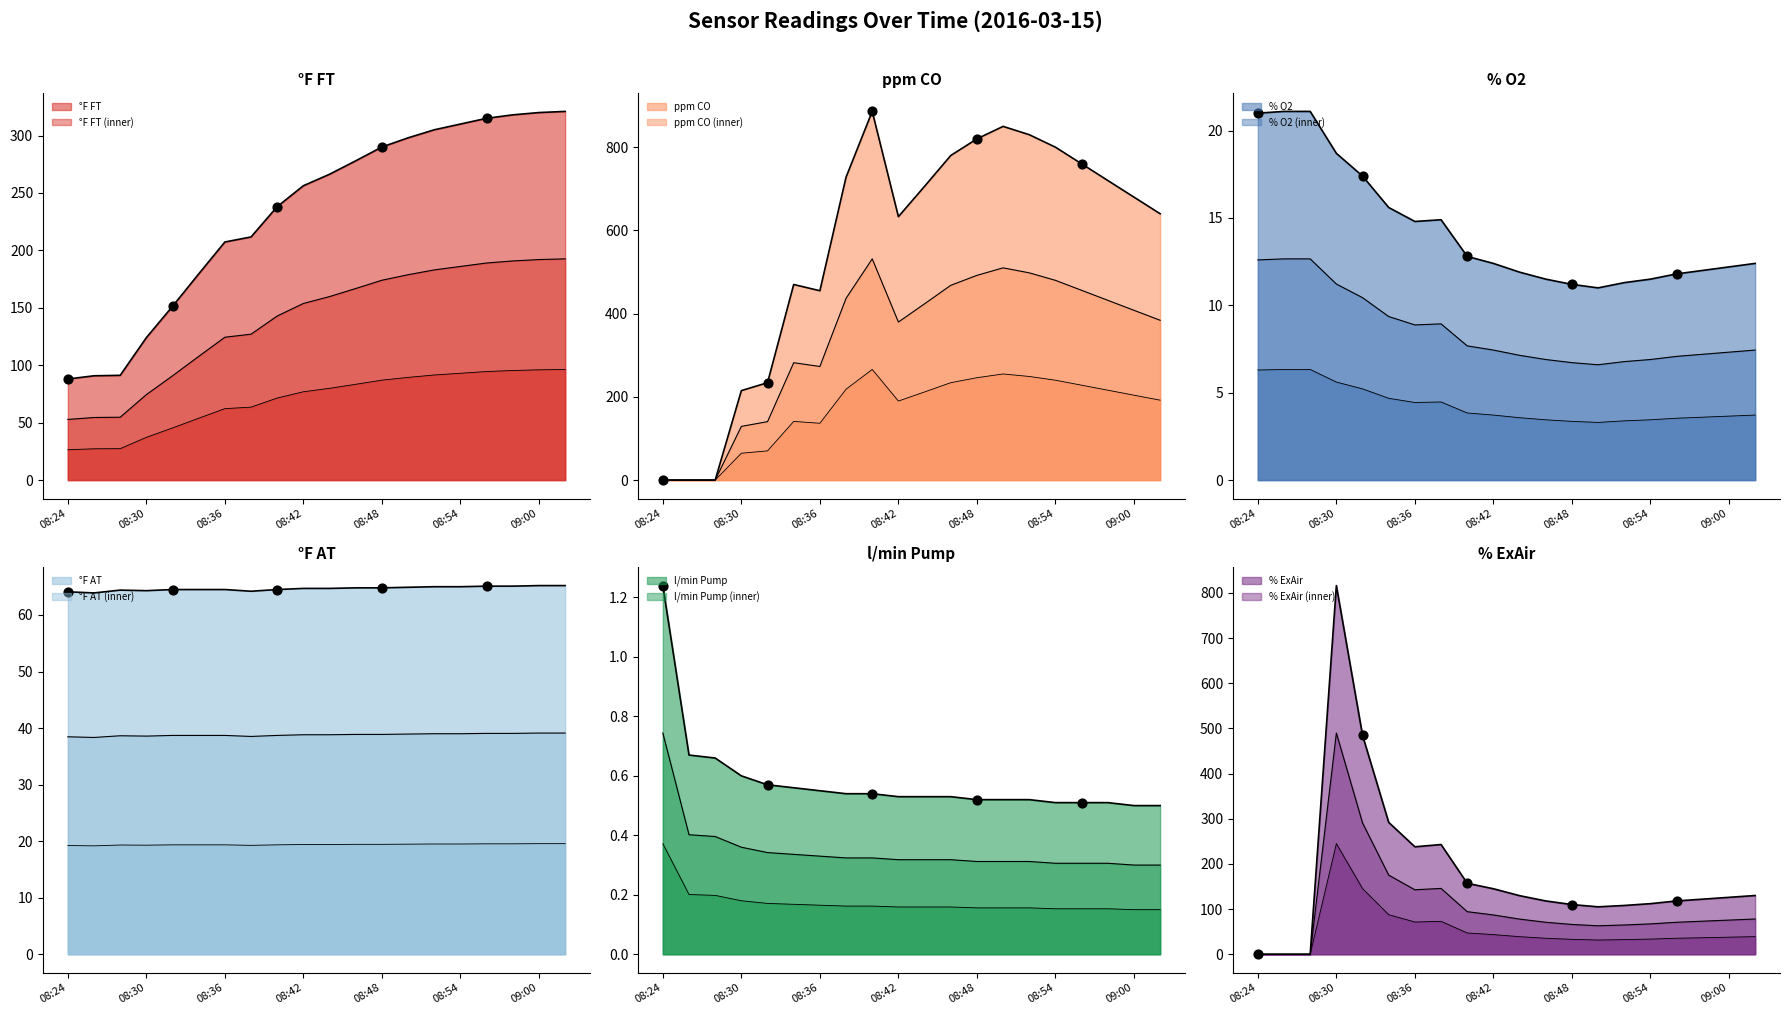

Which series reaches the minimum Y coordinate?

ppm CO